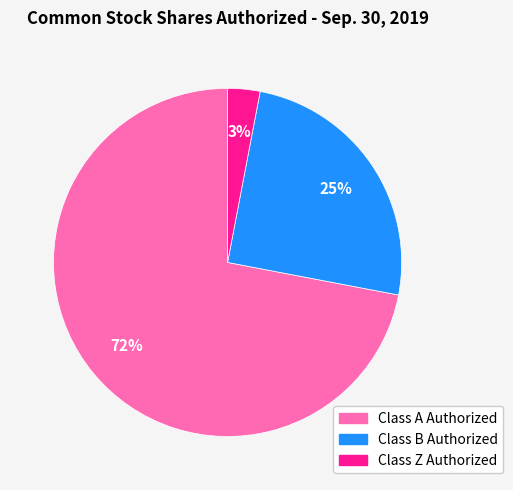

Between Class B Authorized and Class A Authorized, which is larger?

Class A Authorized